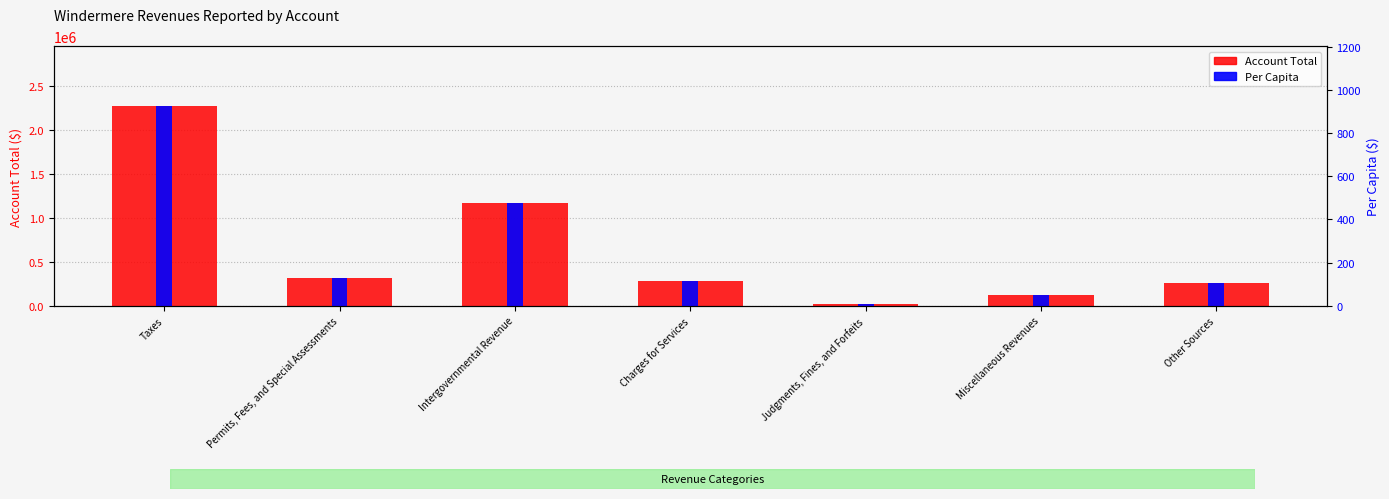

What is the difference between the Per Capita ($) values at Intergovernmental Revenue and Judgments, Fines, and Forfeits?

468.0